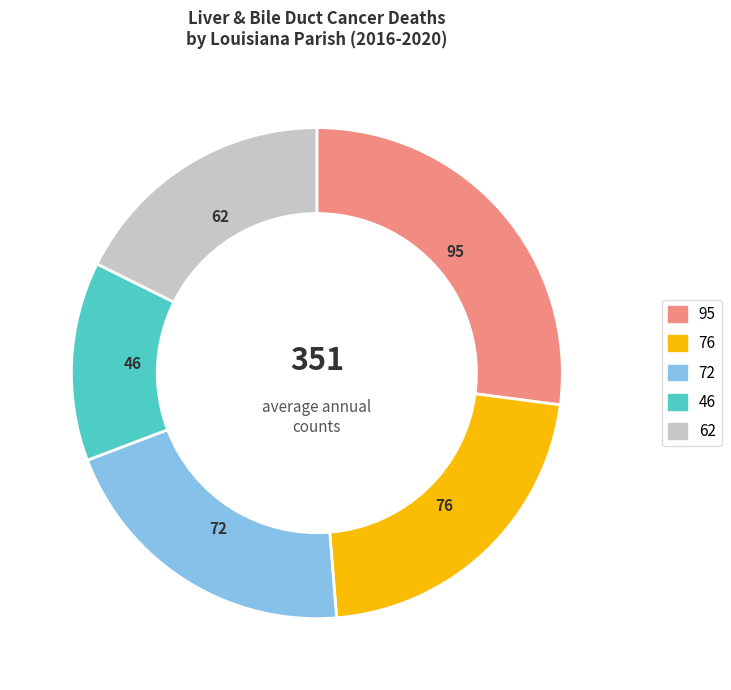

Is there a majority slice in this chart?

No